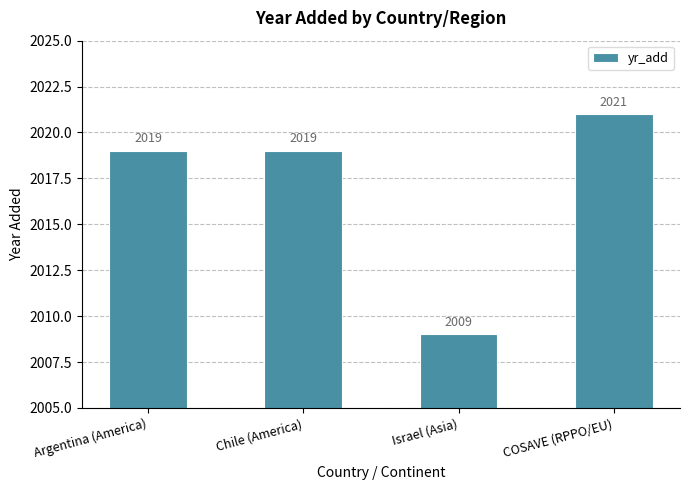

Approximately how many times larger is the value at COSAVE (RPPO/EU) compared to Argentina (America)?

1.0